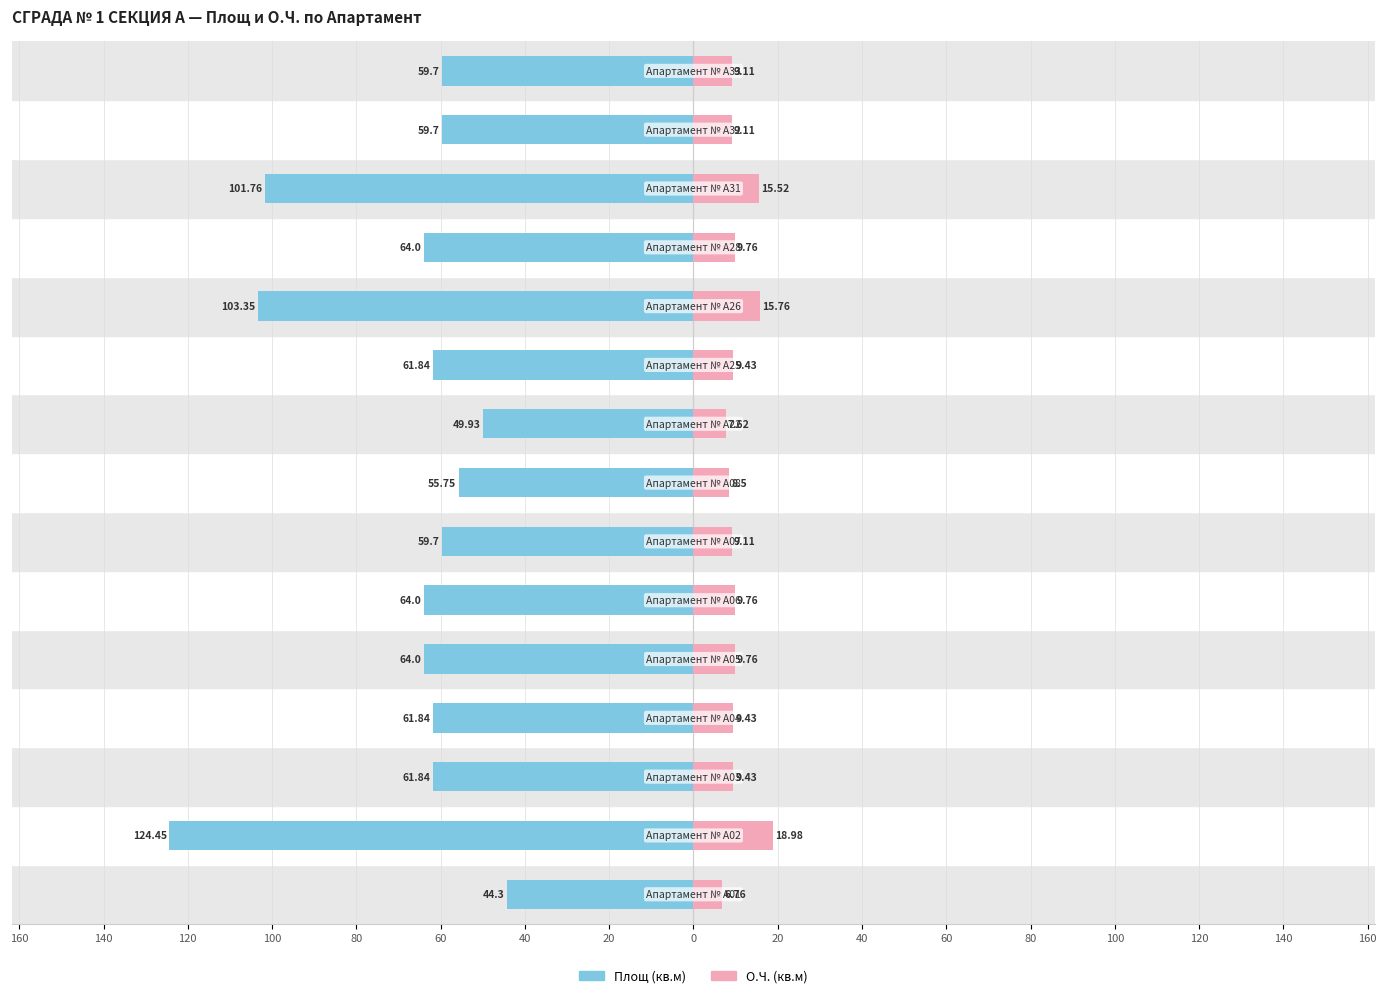

At how many categories does at least one series exceed -45?

15